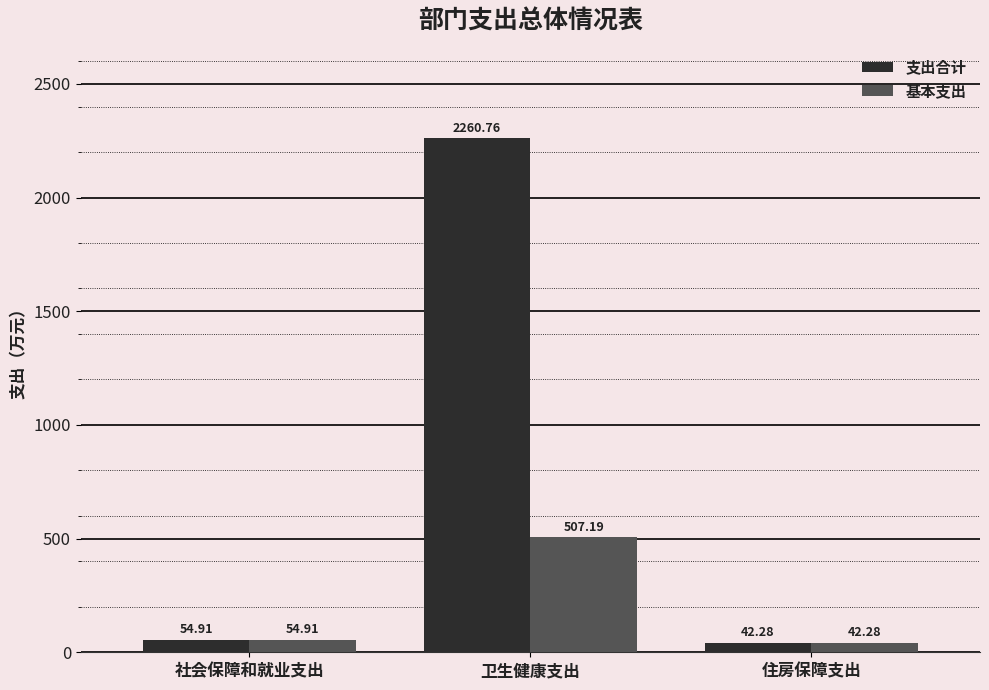

Reading left to right, list all the values displayed in this chart.

支出合计: 54.9	2260.8	42.3
基本支出: 54.9	507.2	42.3